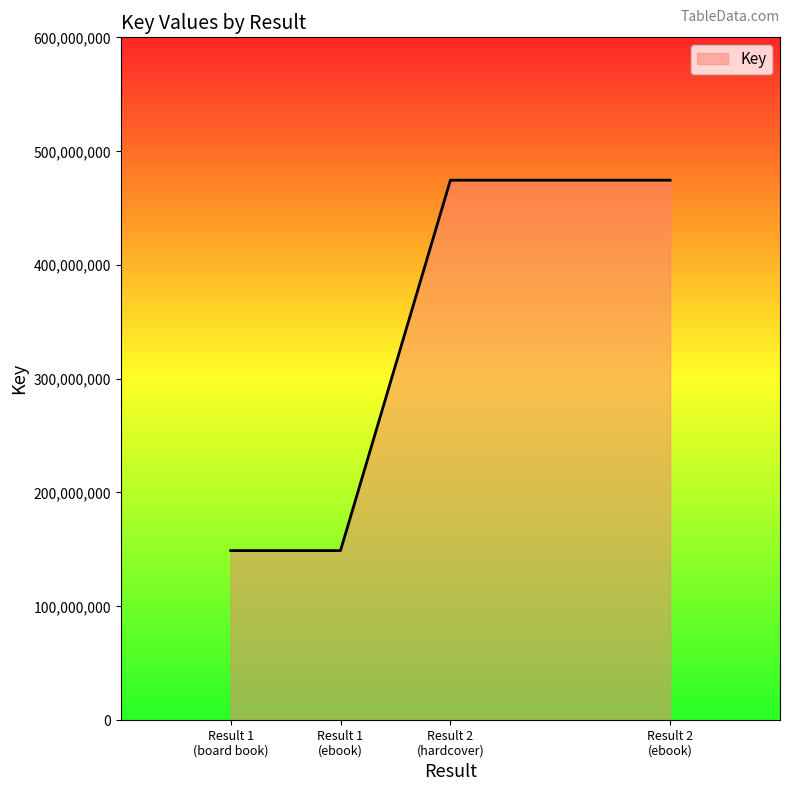

Count the number of data series in this chart.

1